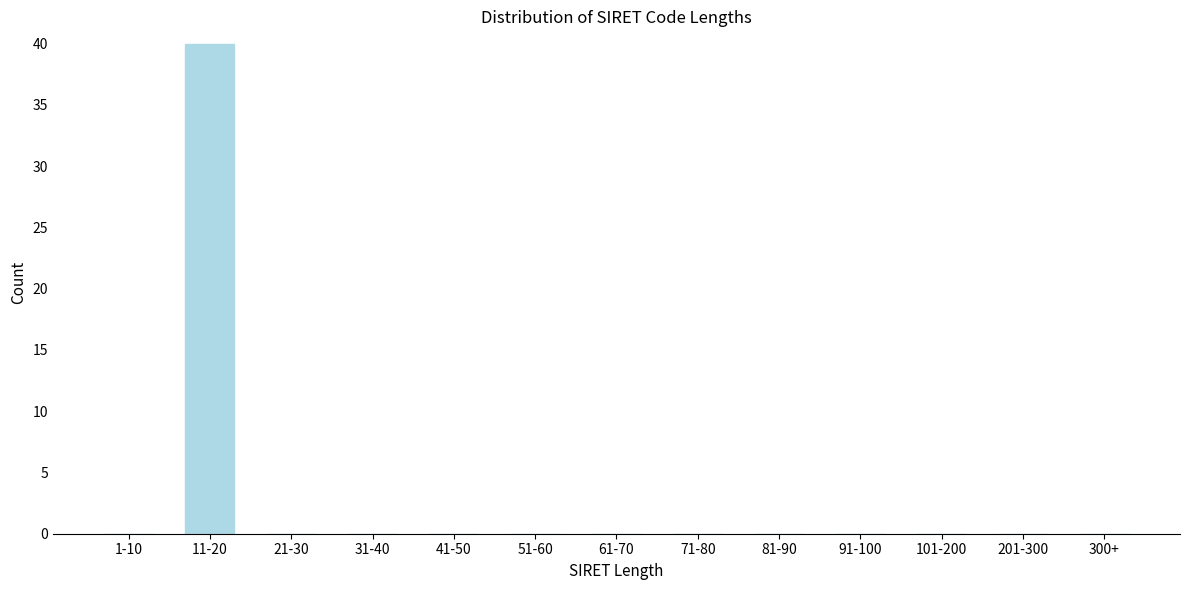

Reading right to left, extract all data points from this chart.

300+=0	201-300=0	101-200=0	91-100=0	81-90=0	71-80=0	61-70=0	51-60=0	41-50=0	31-40=0	21-30=0	11-20=40	1-10=0